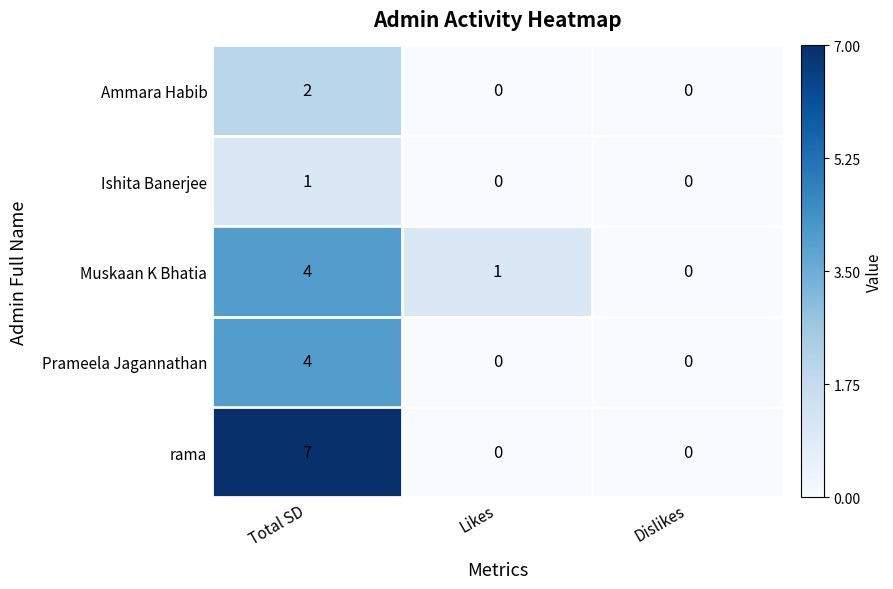

Where is Muskaan K Bhatia nearest to the value 2?

Likes